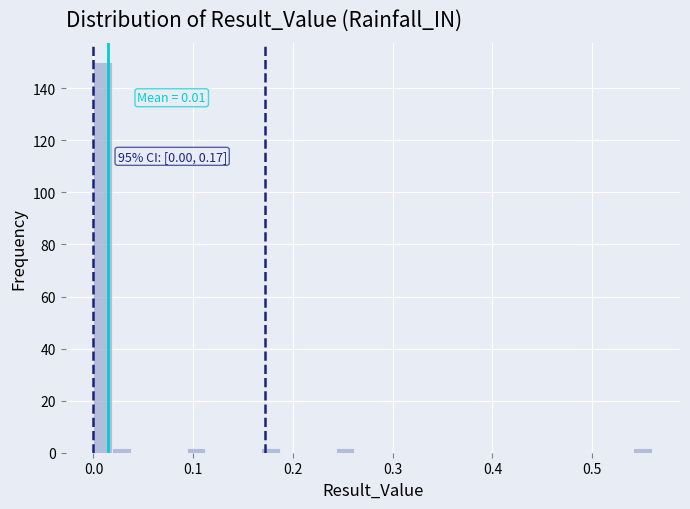

Around what value on the x-axis is the tallest bar? Give the approximate position of its centre, as read against the axis.

0.01